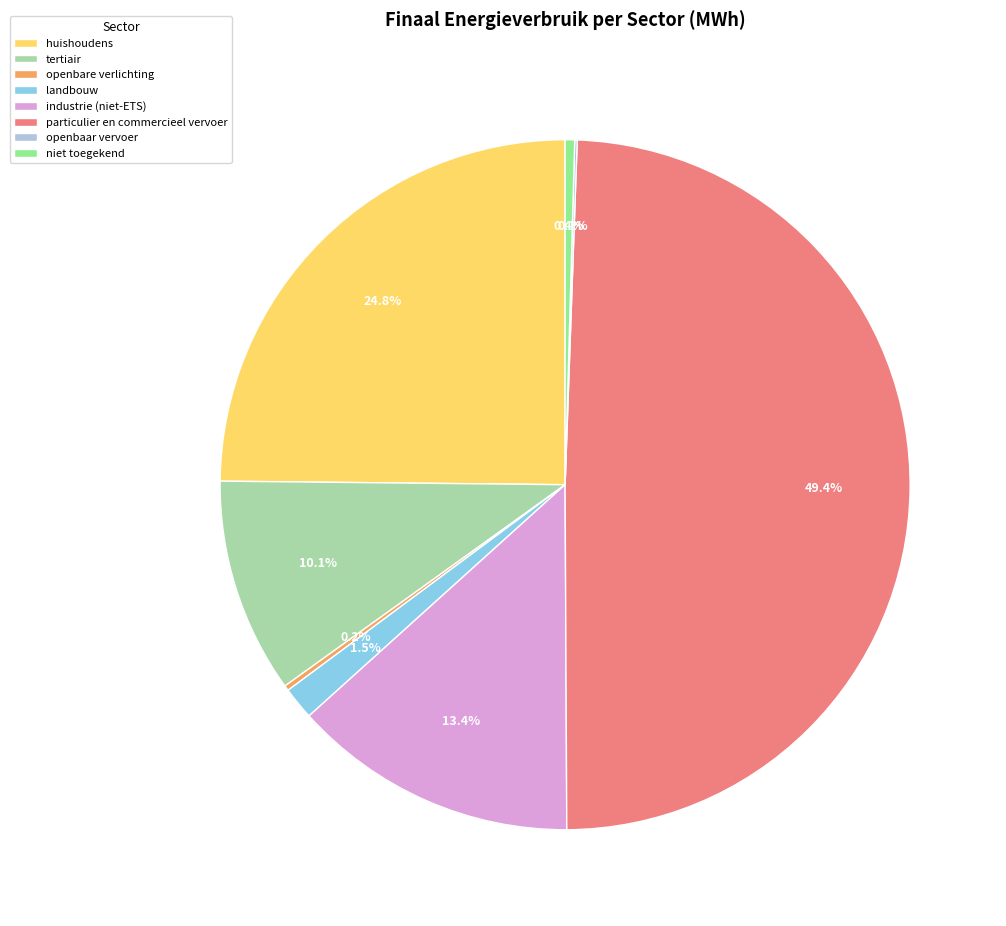

Does huishoudens account for over 50% of the chart?

No